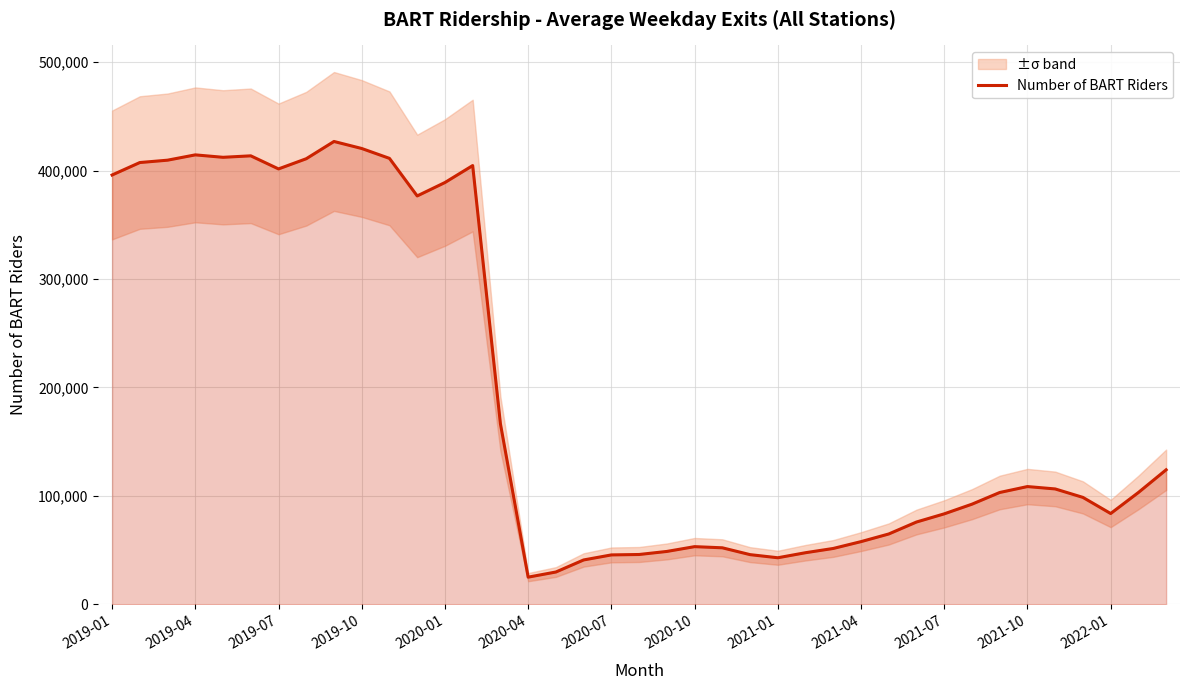

What is the maximum value for Number of BART Riders?

426758